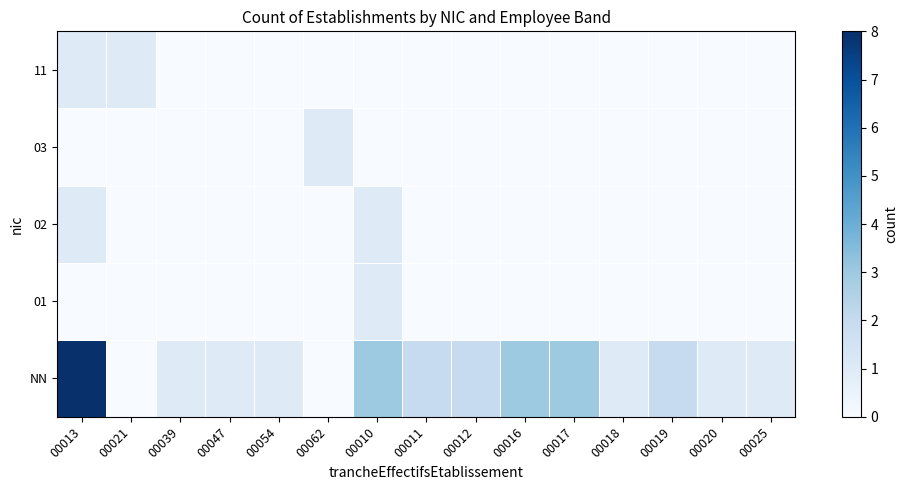

Which category has the lowest value across all series?

00021